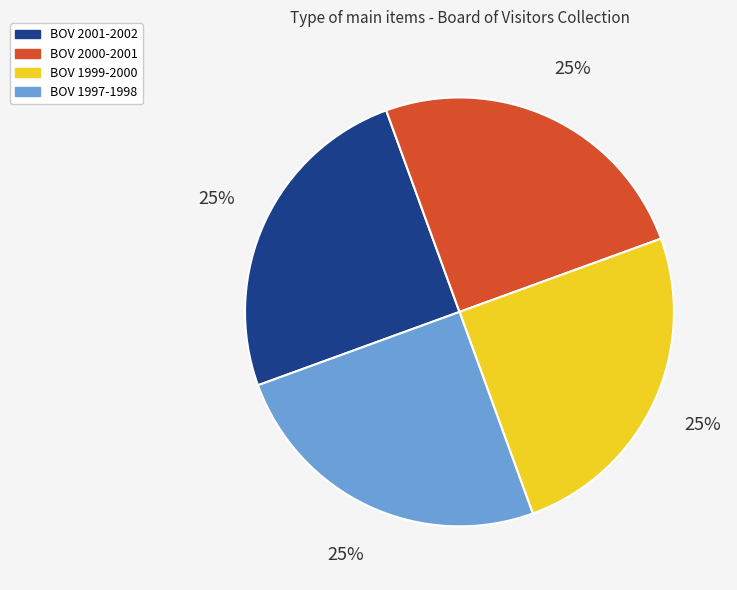

What percentage is the BOV 2000-2001 slice, to the nearest percent?

25%